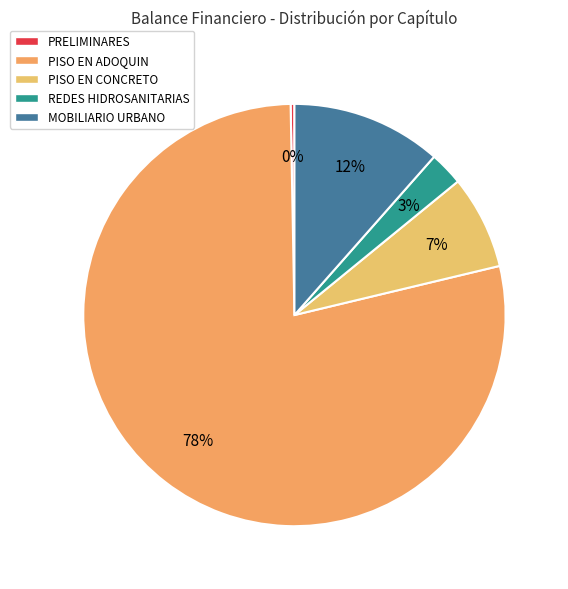

Which has a higher value, PRELIMINARES or PISO EN CONCRETO?

PISO EN CONCRETO